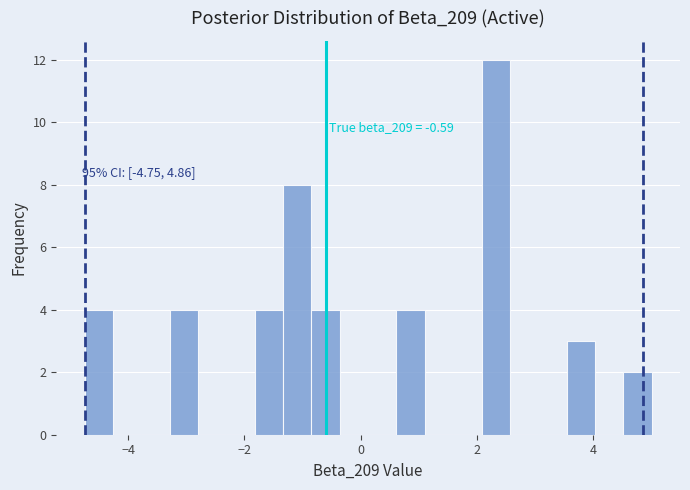

Read against the x-axis, roughly where is the centre of the tallest bar?

2.4